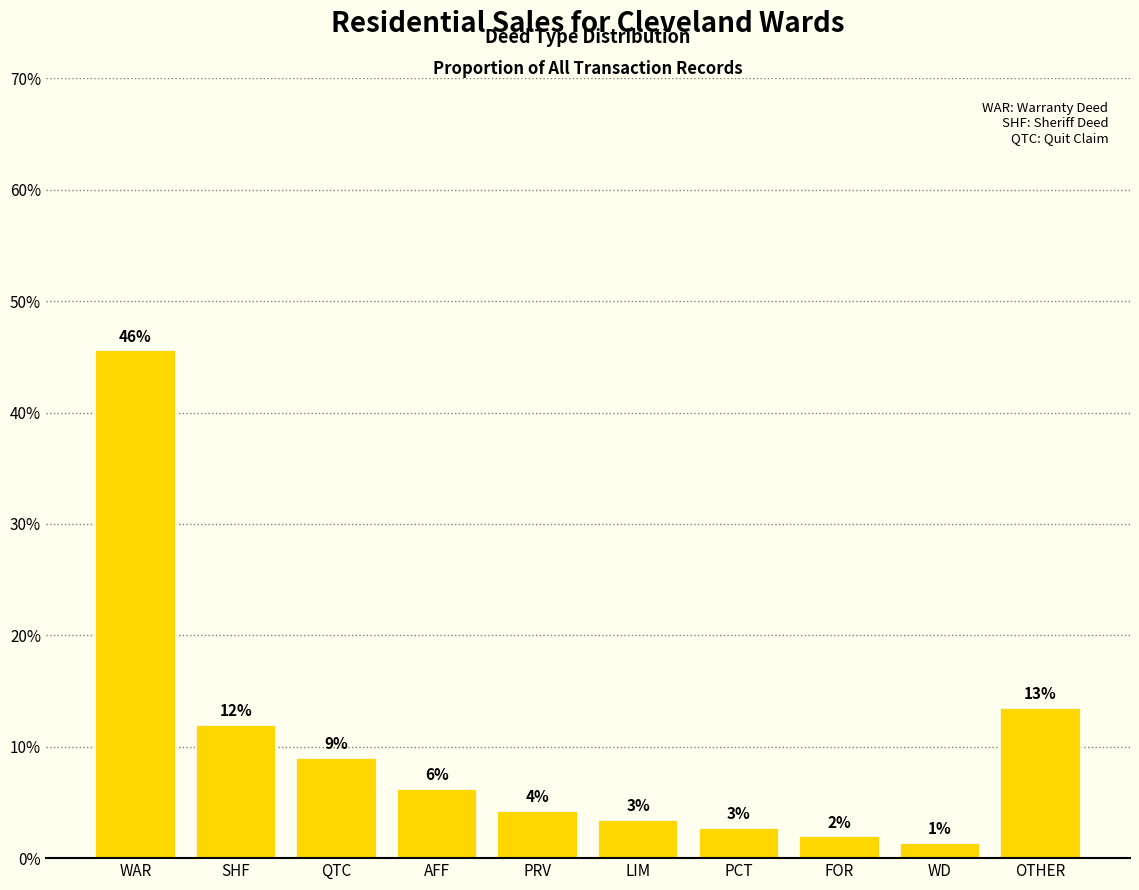

At which category does the chart reach its peak across all series?

WAR